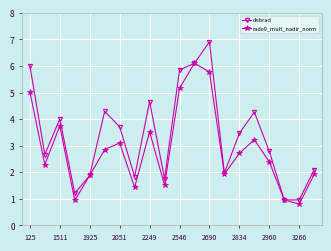

What are all the series names shown in the legend?

dnbrad, rade9_mult_nadir_norm